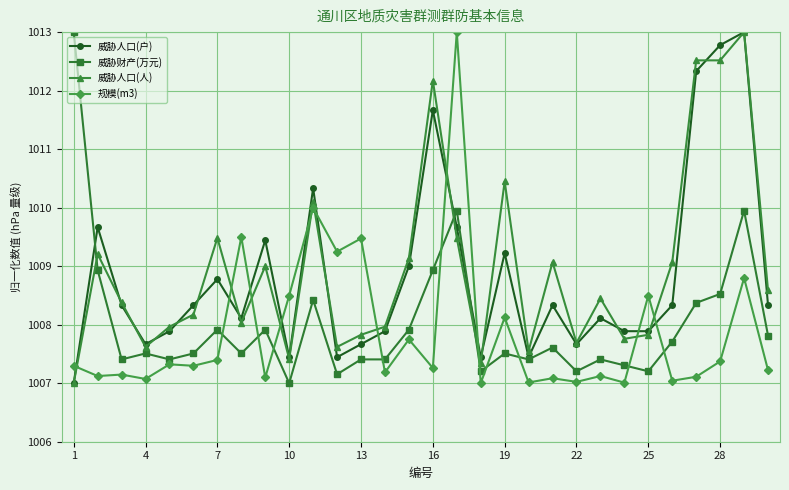

What is the value of the 威胁人口(户) point at the 27th from the left?

1012.3